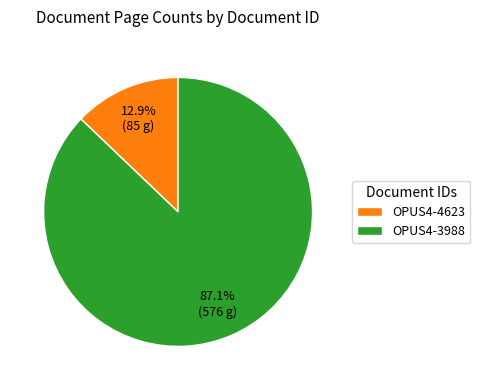

What is the ratio of the value at OPUS4-4623 to the value at OPUS4-3988?

0.1